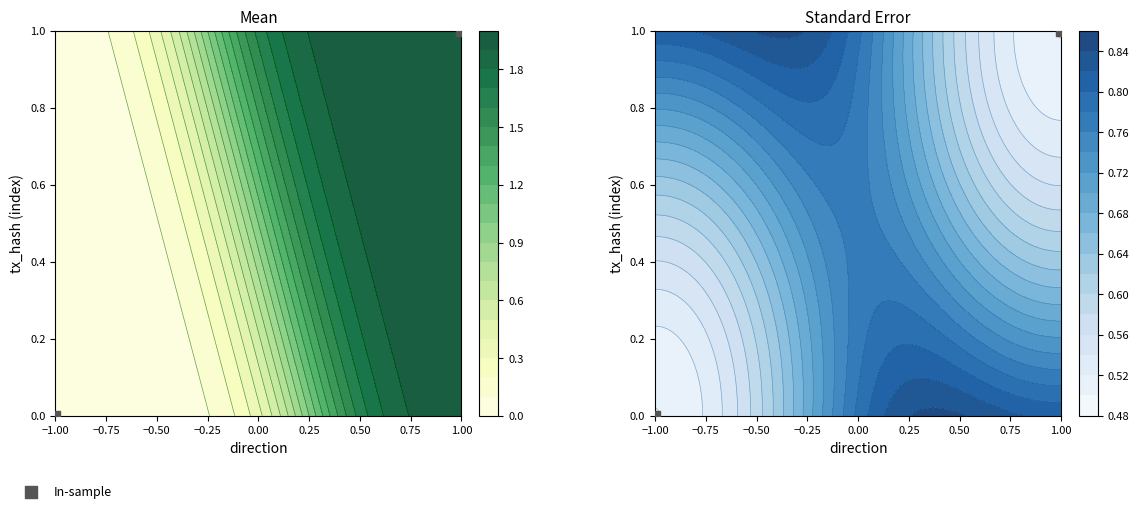

Which category has the lowest value across all series?

−1.00